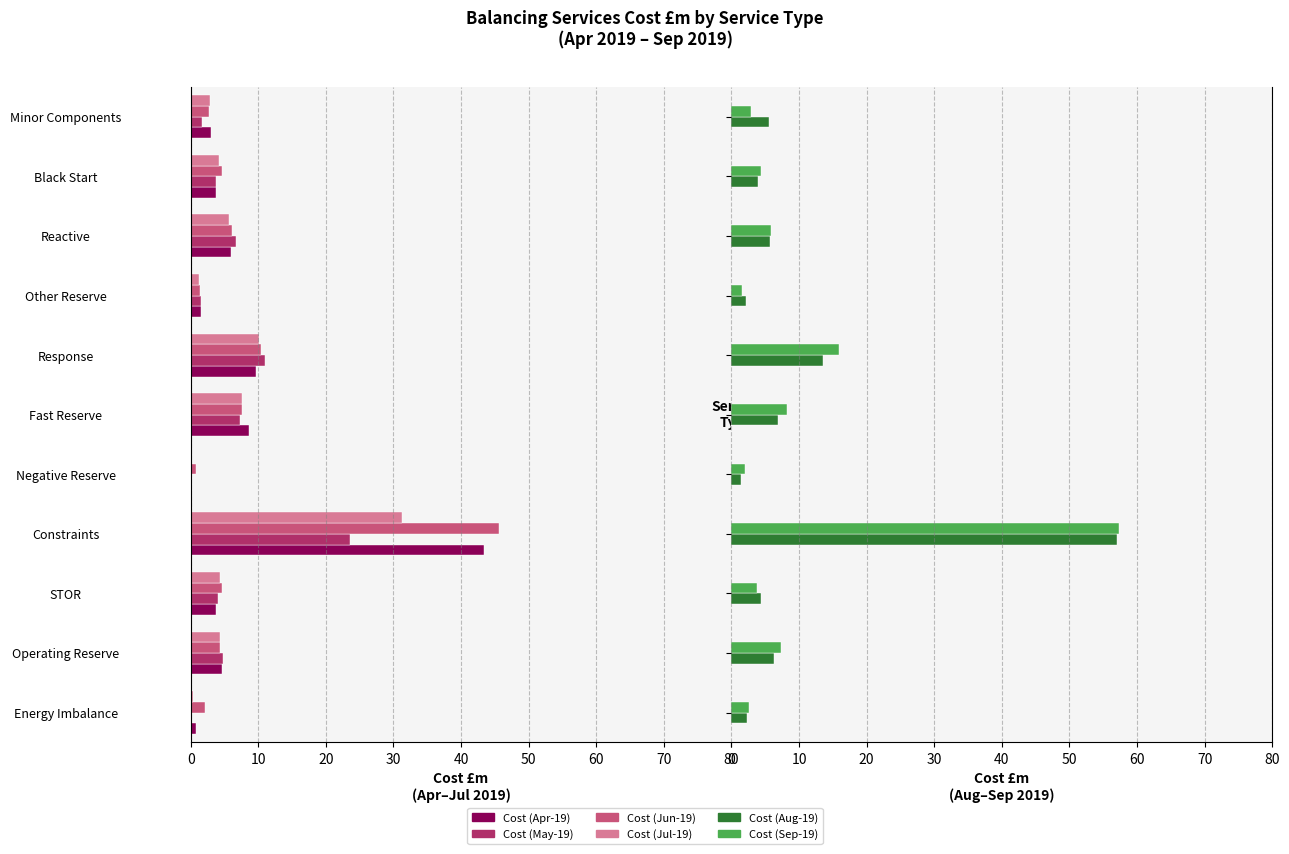

What is the difference between the highest and lowest values at Constraints?

33.8